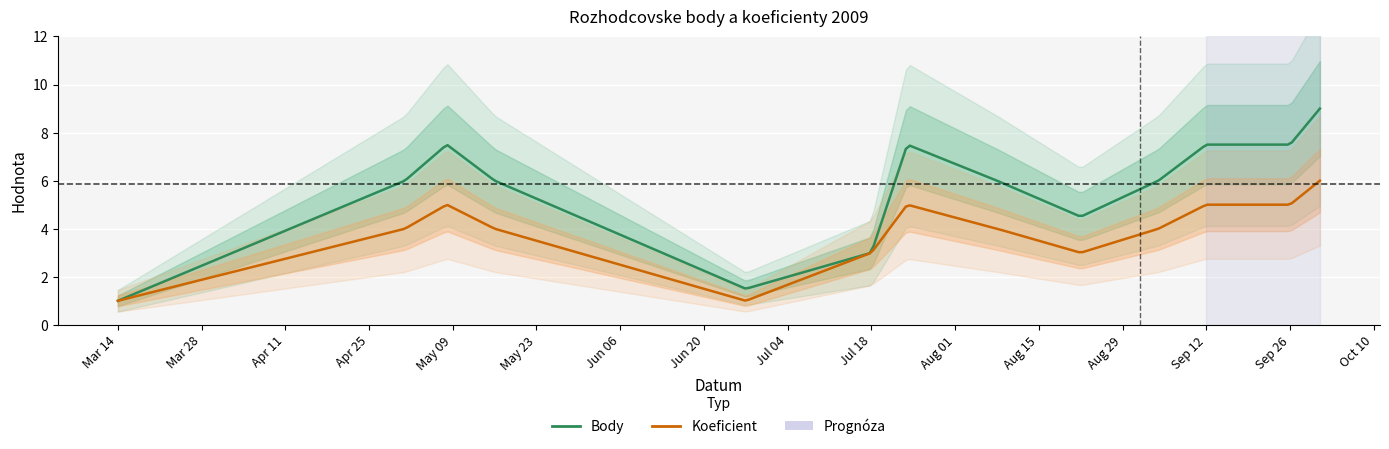

Which category has the lowest value in the Body series?

2009-03-14